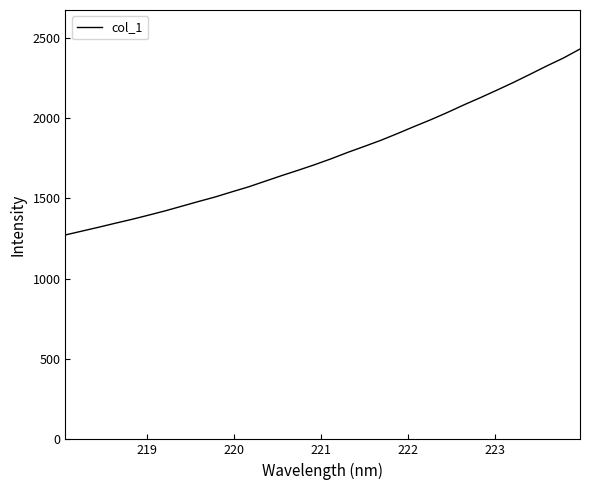

What is the greatest value displayed?

2430.1